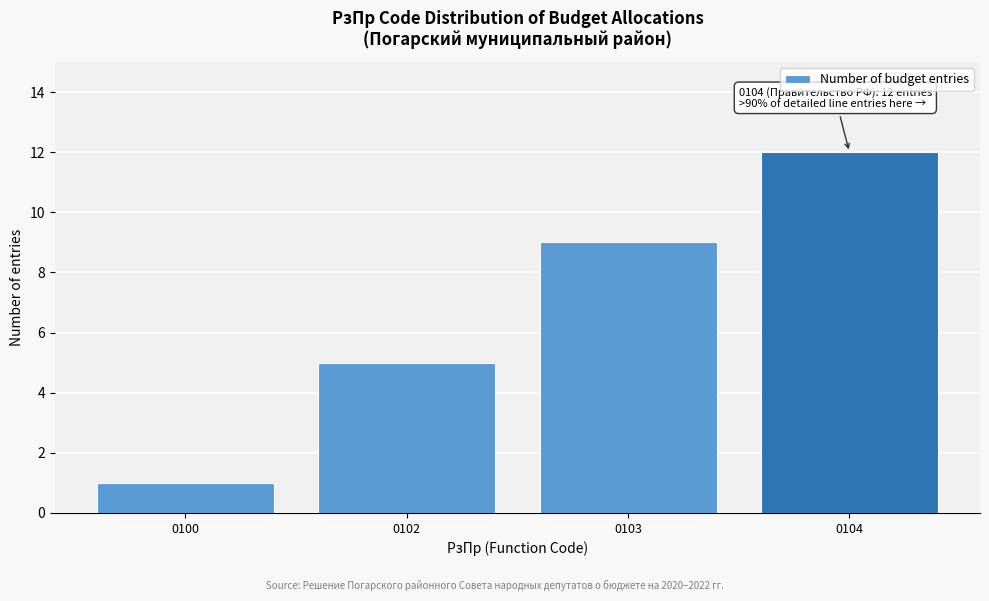

Reading left to right, list all the values displayed in this chart.

0100=1	0102=5	0103=9	0104=12